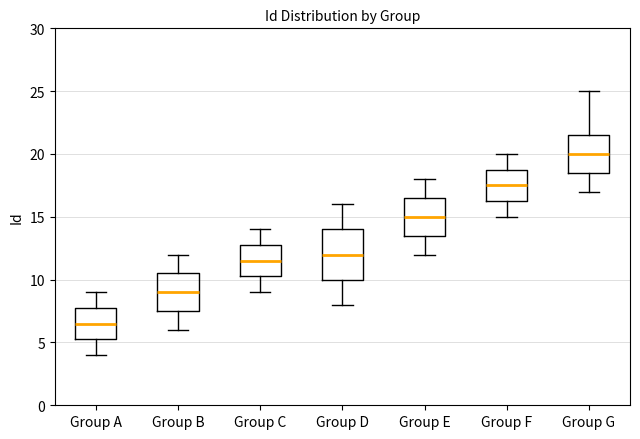

Which box is the tallest, from its lower edge to its upper edge?

Group D